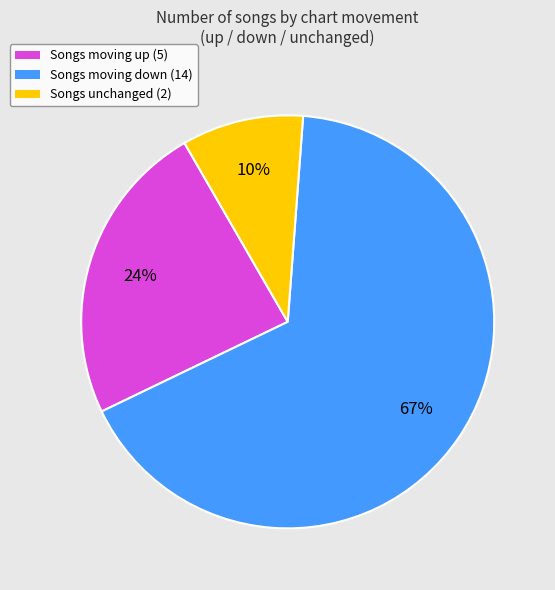

Is there a majority slice in this chart?

Yes